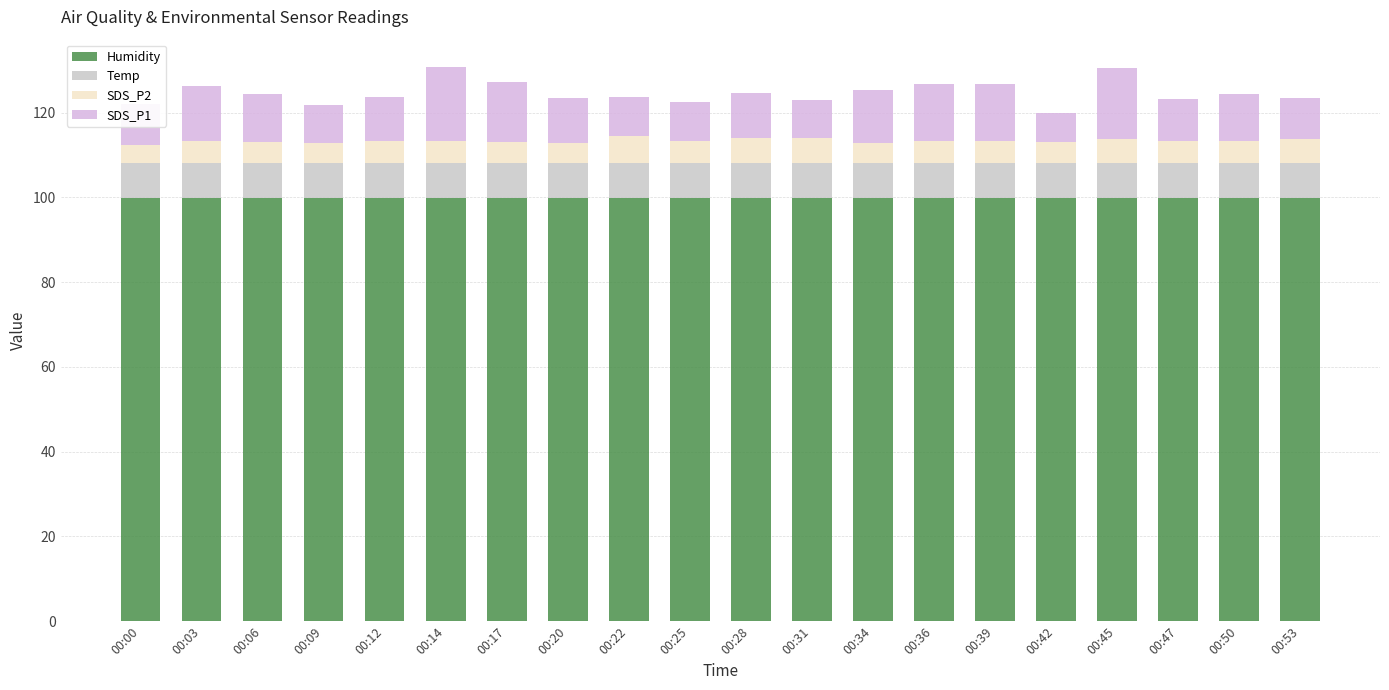

How many bars are there in total?

20